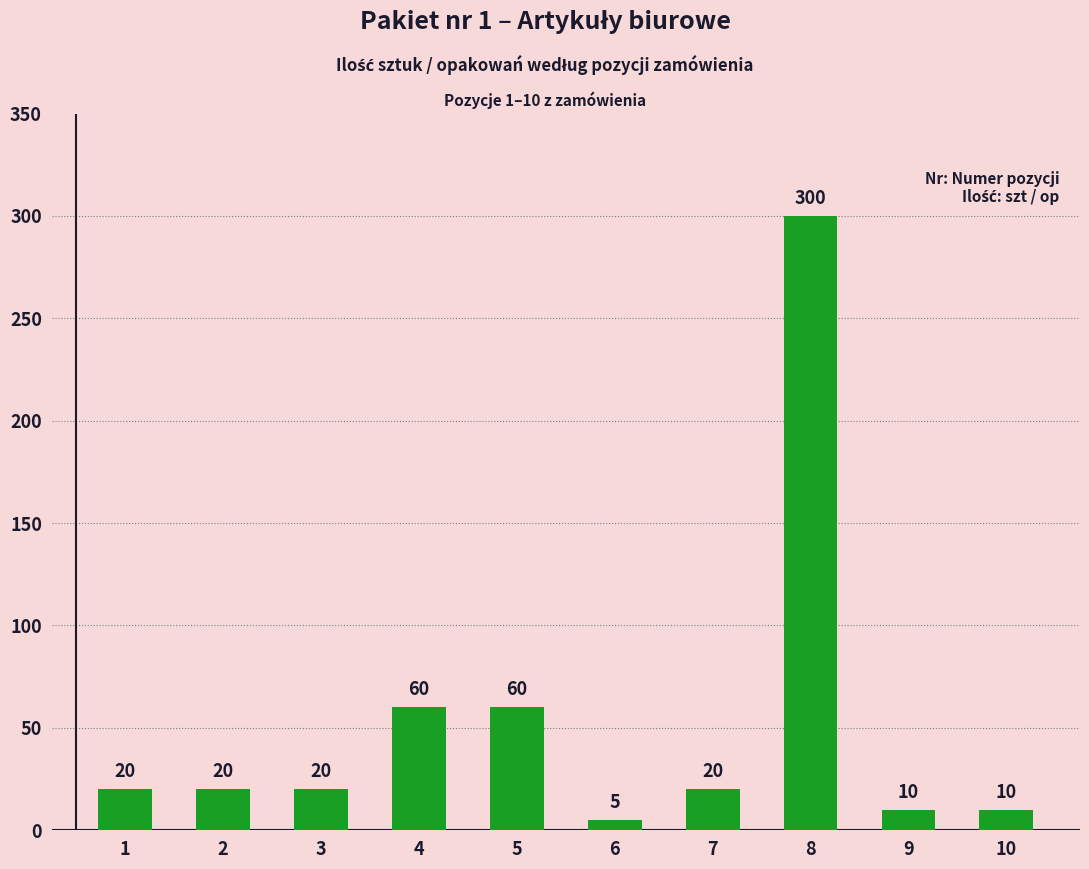

How many data points are less than 20?

3